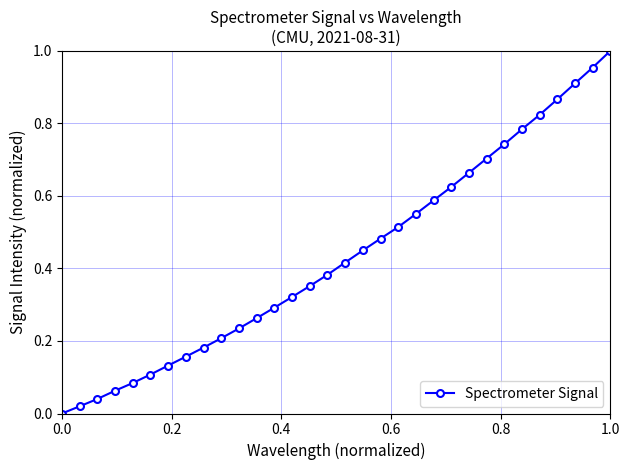

What is the sum of all values?

13.9